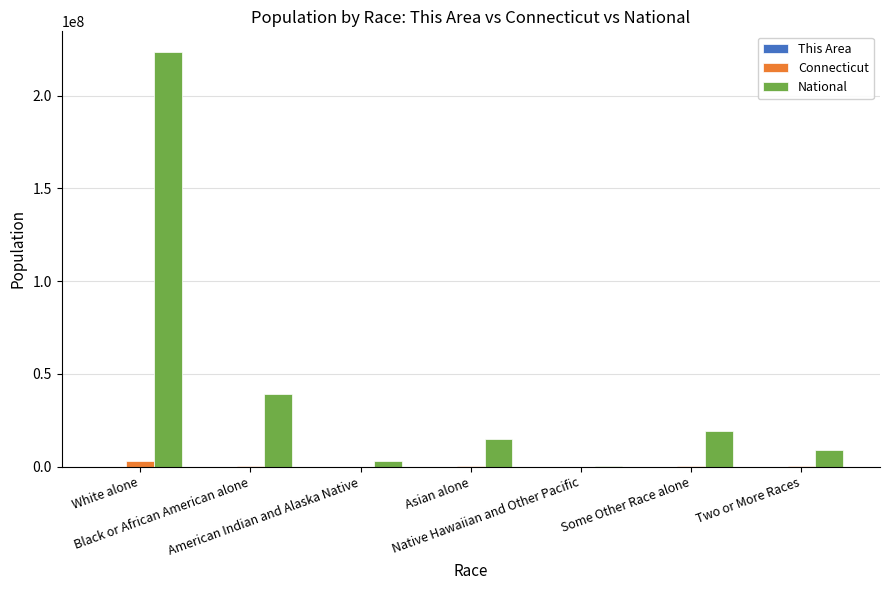

The National series shows 373667298 at White alone. True or false?

False